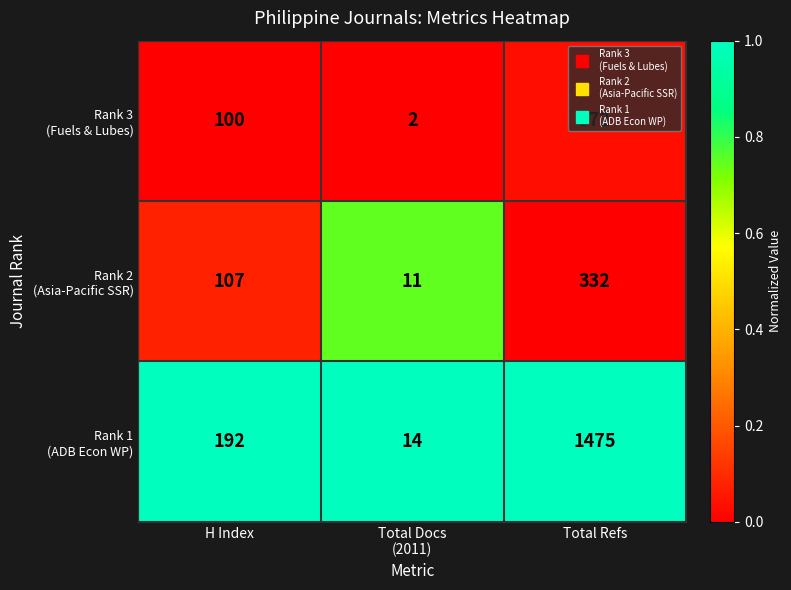

Which category has the highest value across all series?

Total Refs